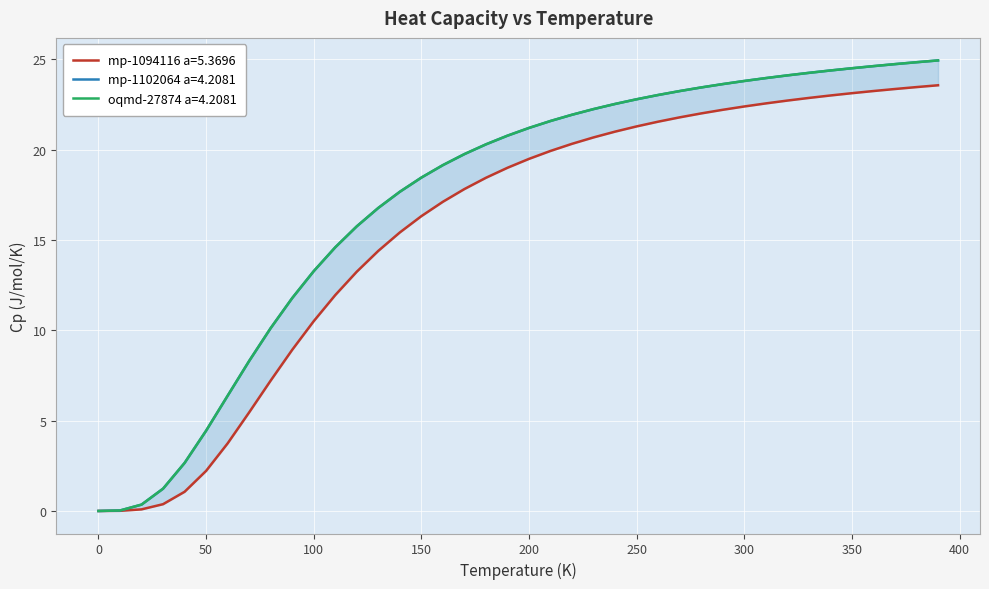

What is the difference between the mp-1102064 a=4.2081 values at 130 and 210?

4.8